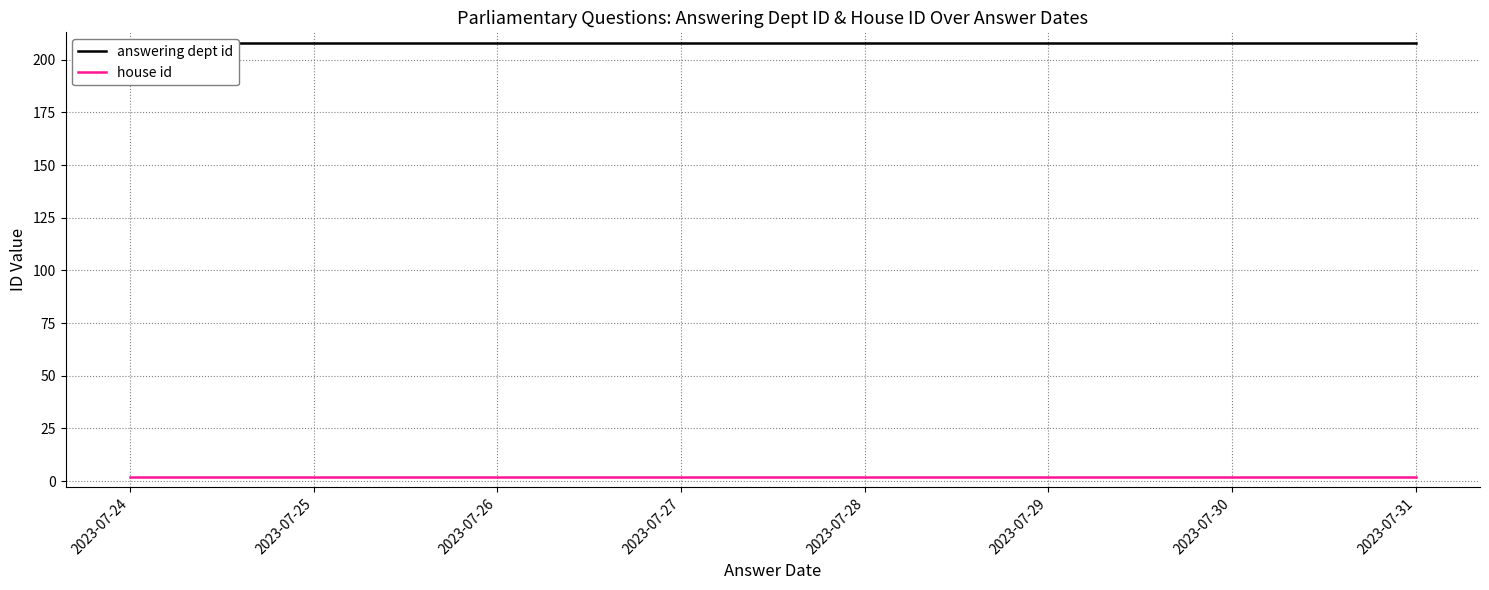

At how many categories does at least one series exceed 125?

4